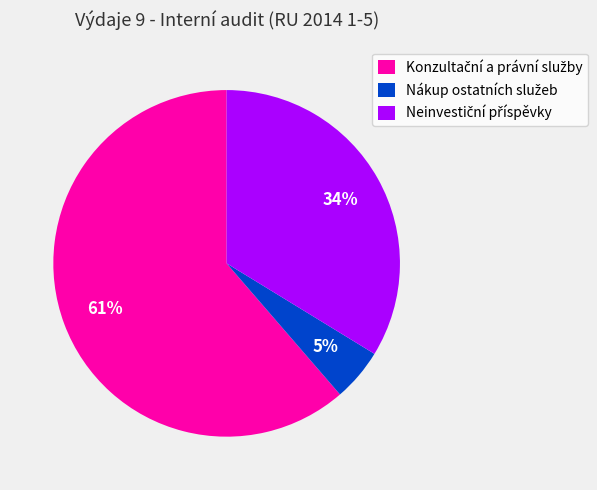

To the nearest percent, what is the difference between the largest and smallest slice percentages?

56%